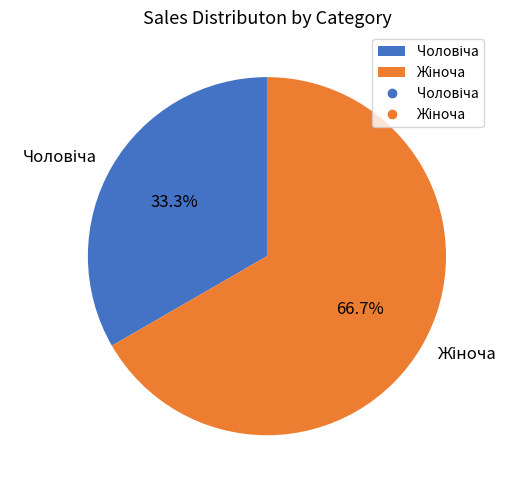

How many segments does this pie chart have?

2